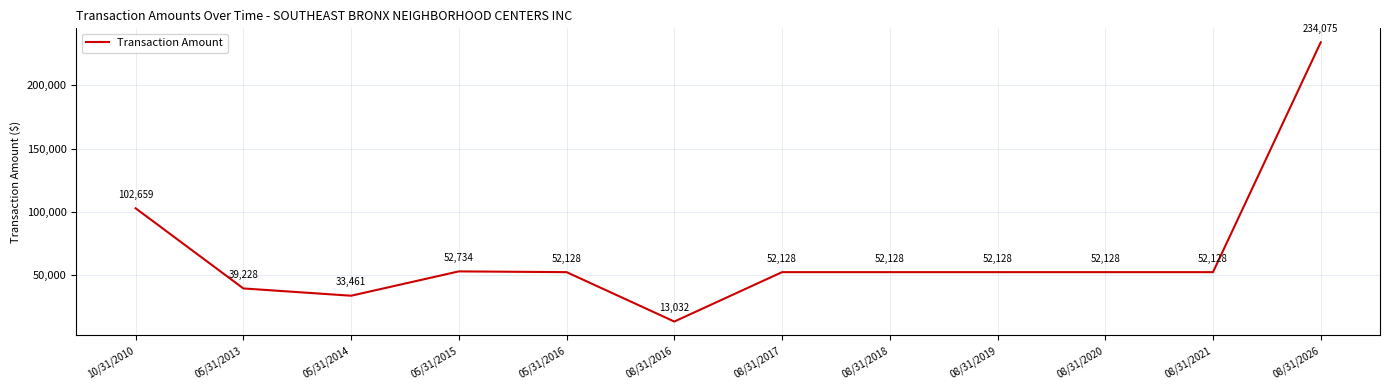

Which label corresponds to the smallest value in the chart?

08/31/2016